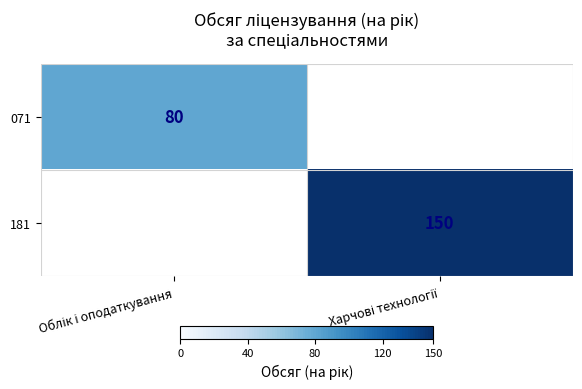

Count the number of data series in this chart.

2